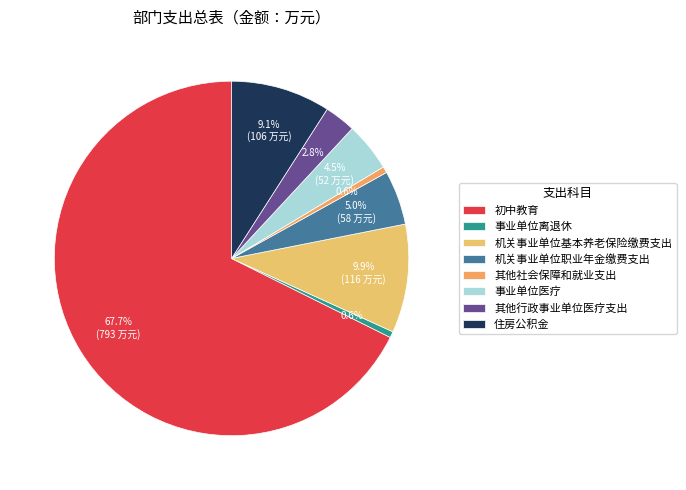

Count the number of slices in the pie.

8